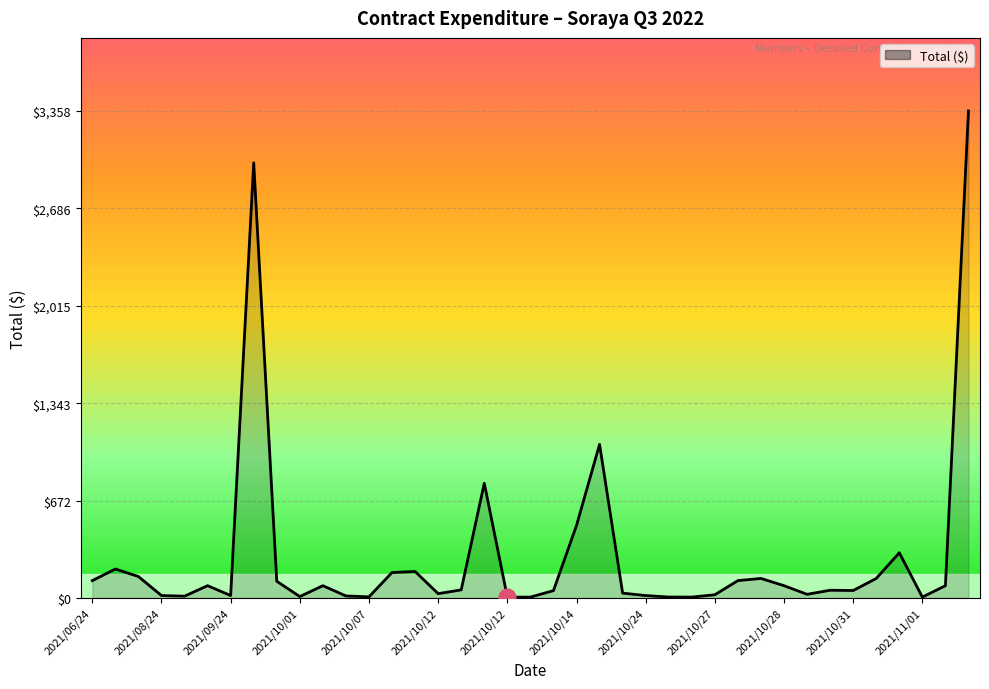

How many categories are shown in the chart?

39